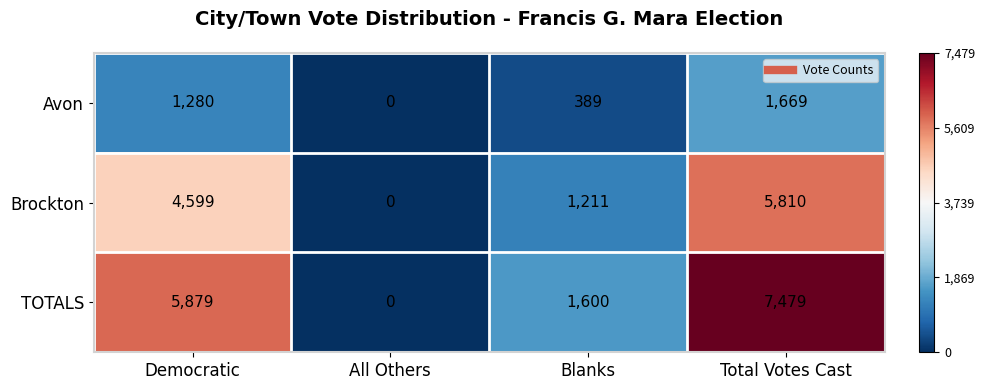

The value of Avon at All Others is 0. True or false?

True